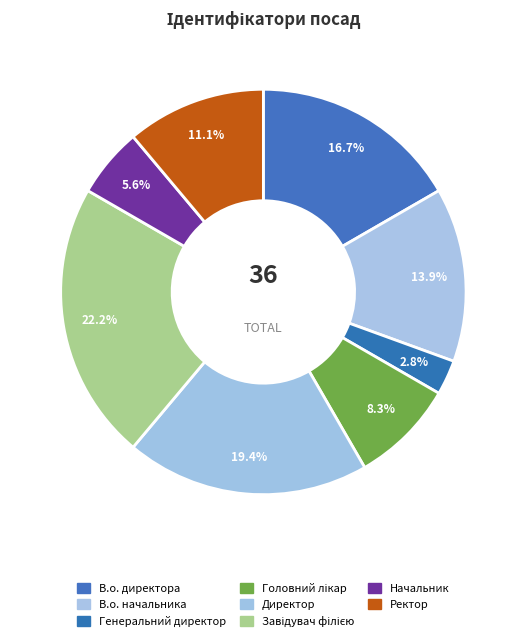

Count the number of slices in the pie.

8